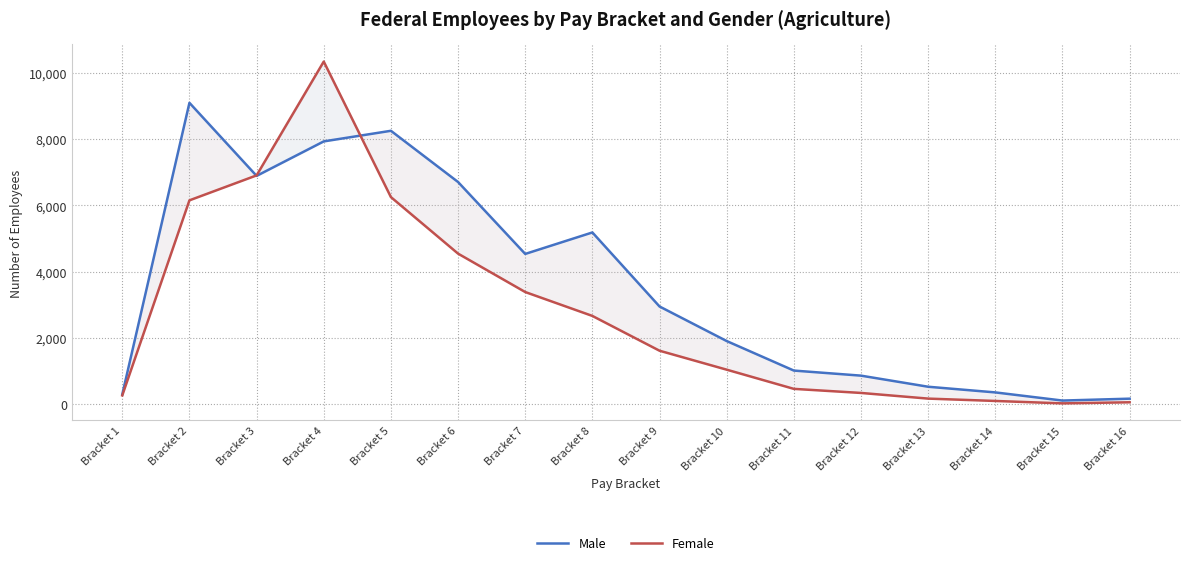

What is the value of the Male point at the 4th from the left?

7932